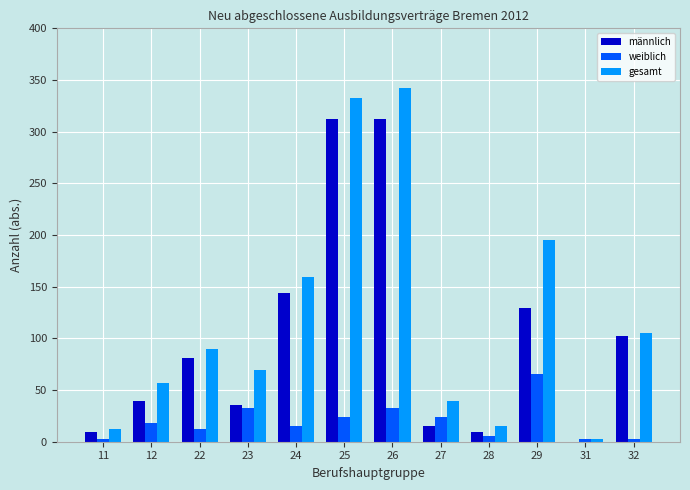

Reading left to right, transcribe all the data shown in this chart.

männlich: 11=9	12=39	22=81	23=36	24=144	25=312	26=312	27=15	28=9	29=129	31=0	32=102
weiblich: 11=3	12=18	22=12	23=33	24=15	25=24	26=33	27=24	28=6	29=66	31=3	32=3
gesamt: 11=12	12=57	22=90	23=69	24=159	25=333	26=342	27=39	28=15	29=195	31=3	32=105